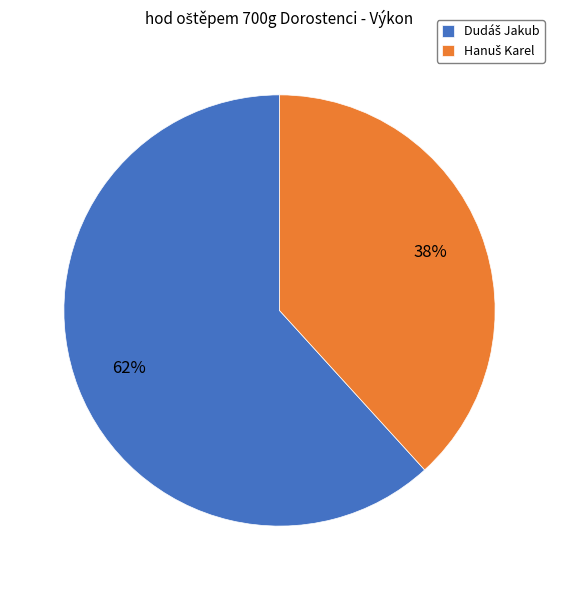

Does any single category account for the majority?

Yes